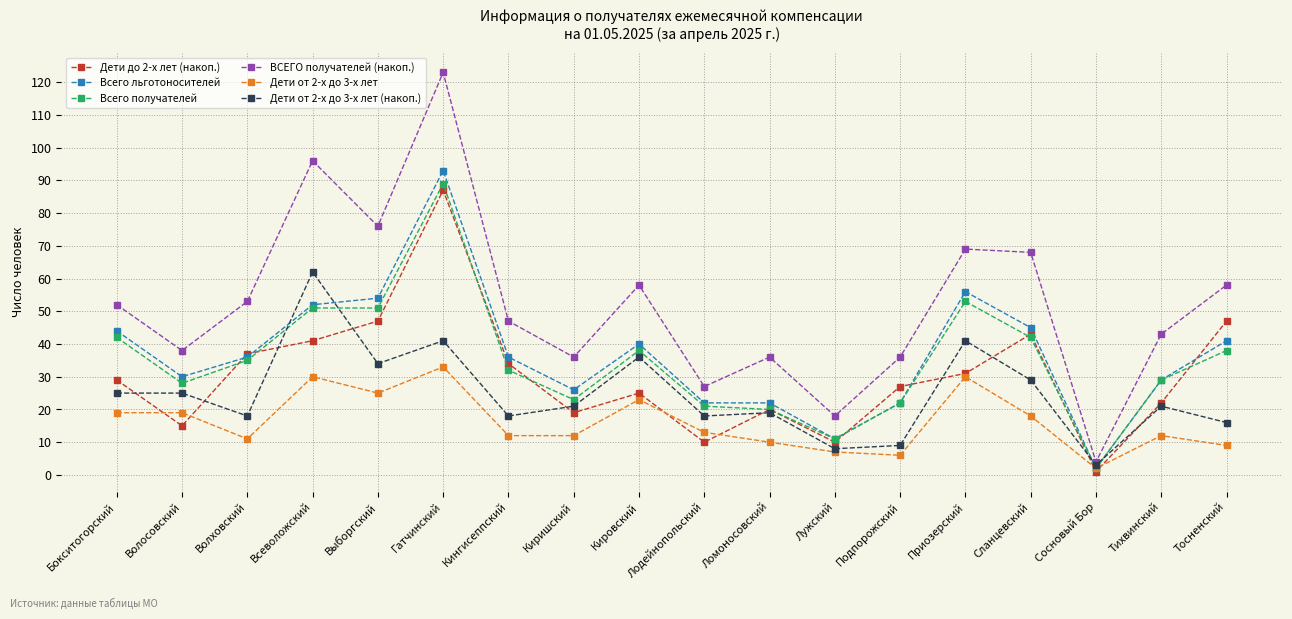

Between Ломоносовский and Приозерский, which series saw the biggest shift?

Всего льготоносителей